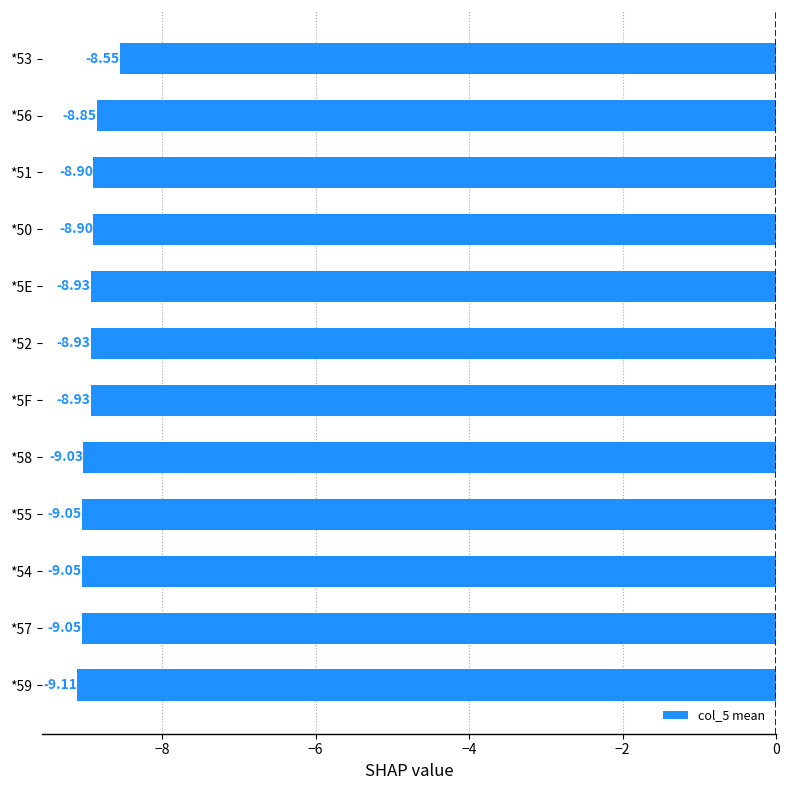

What is the sum of the values at *56 and *59?

-18.0